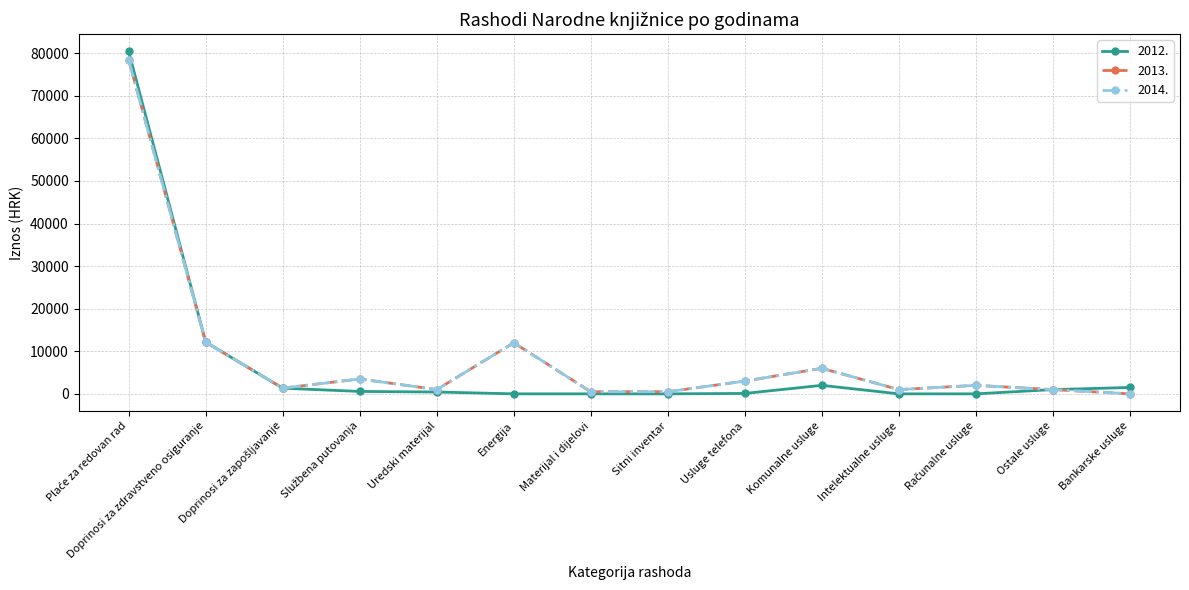

What is the label of the 9th point from the right?

Energija